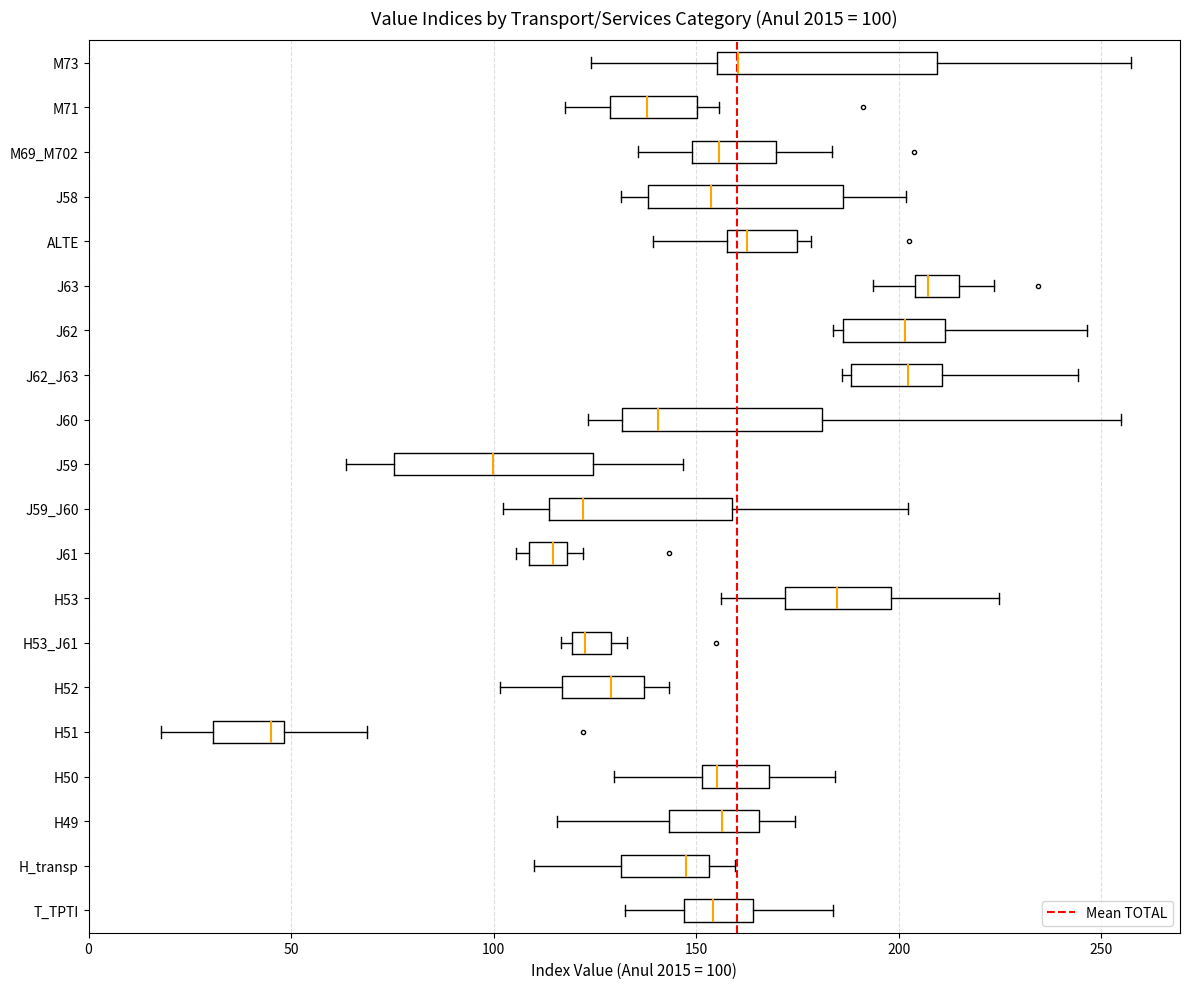

Which box's median line is the furthest to the right?

J63